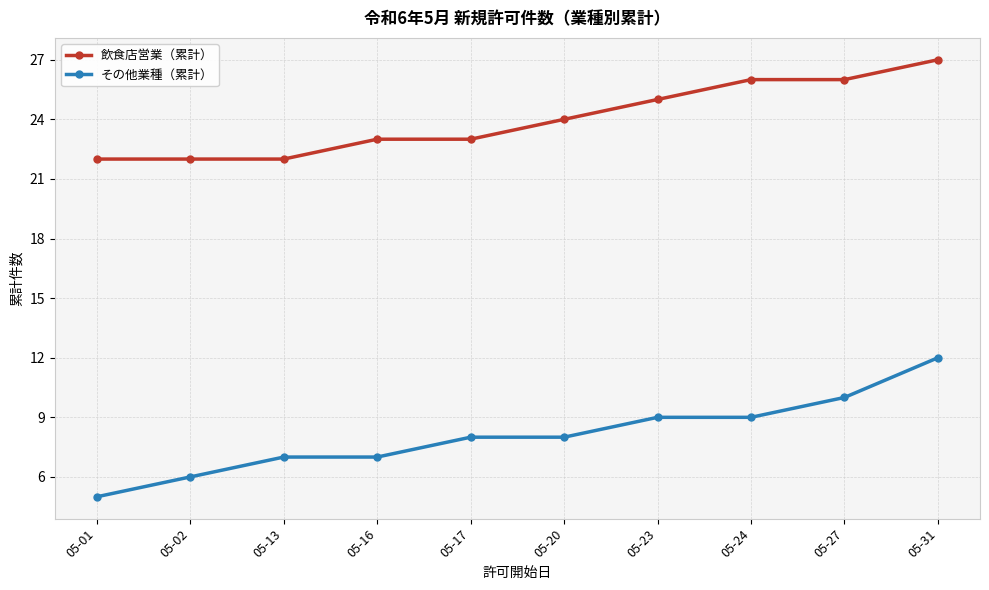

What is the sum of the その他業種（累計） values at 05-27 and 05-17?

18